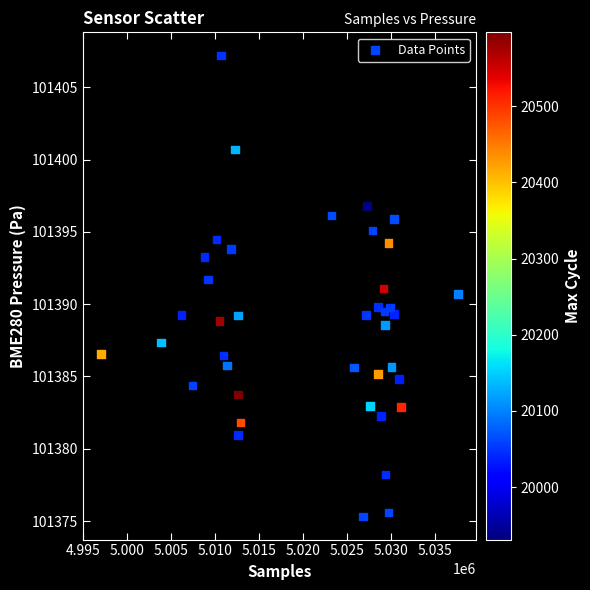

What is the range of X values (max minus min)?

40662.0